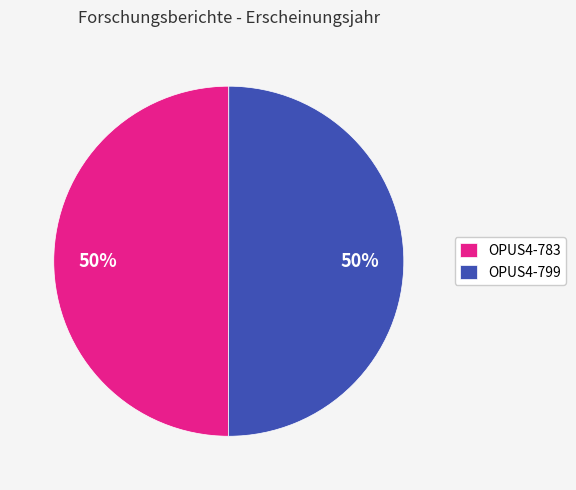

Is it true that OPUS4-783 is 41% of the pie?

False